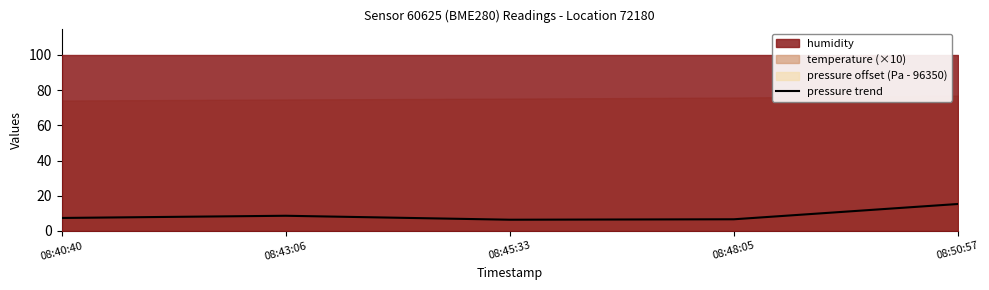

Count the number of values greater than 7.

3